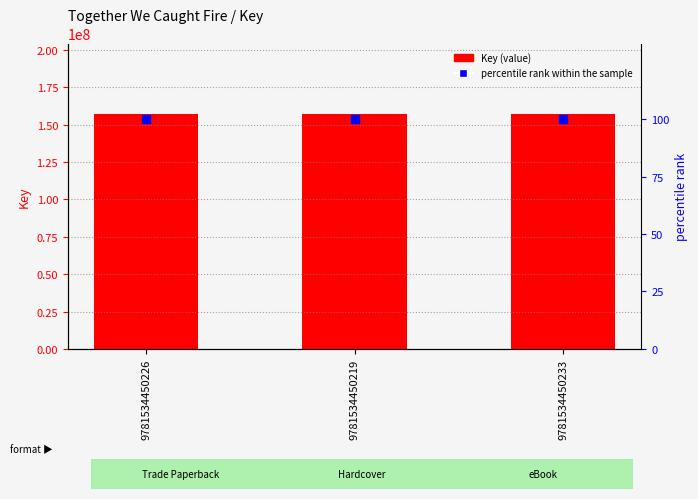

Which series has the largest total across all categories?

Key (value)